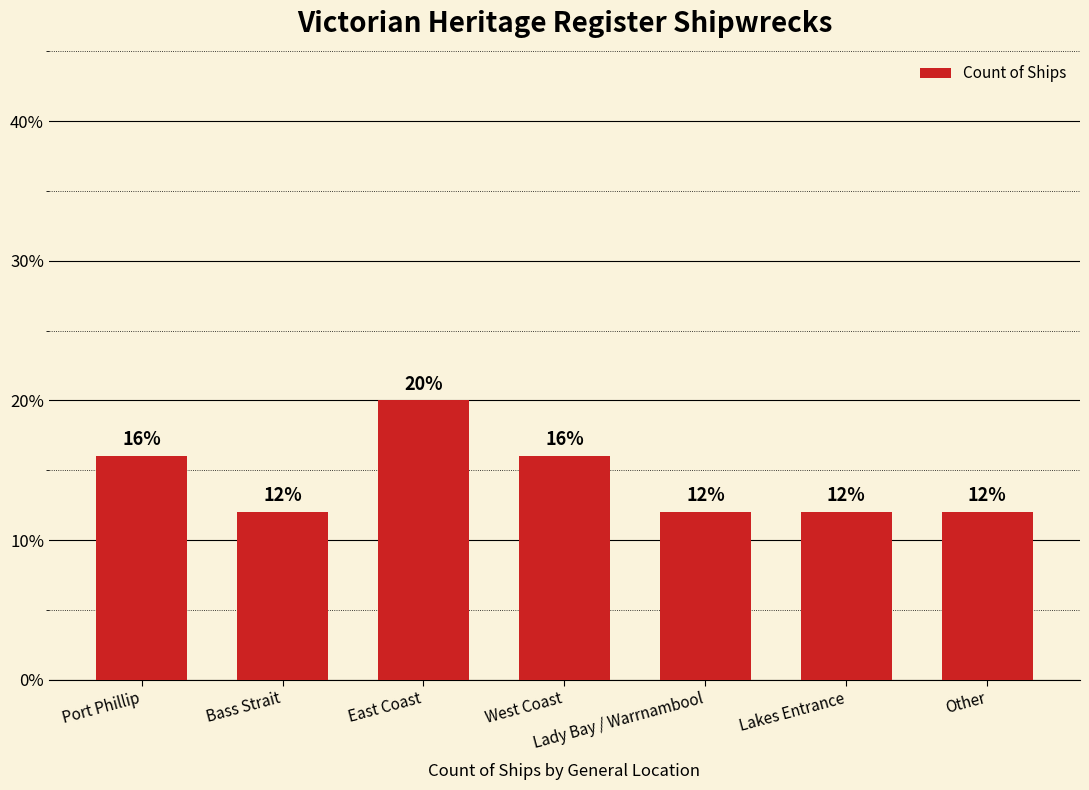

Reading left to right, extract all data points from this chart.

16	12	20	16	12	12	12